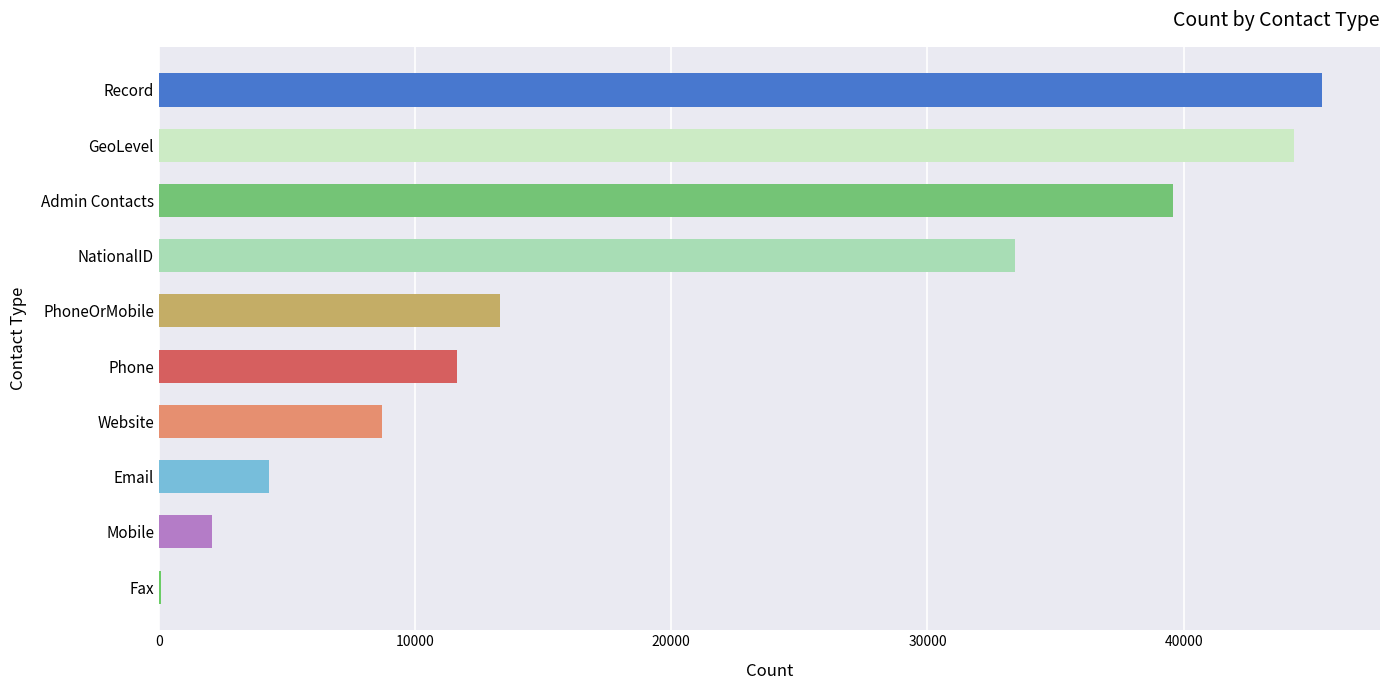

How many categories are shown in the chart?

10